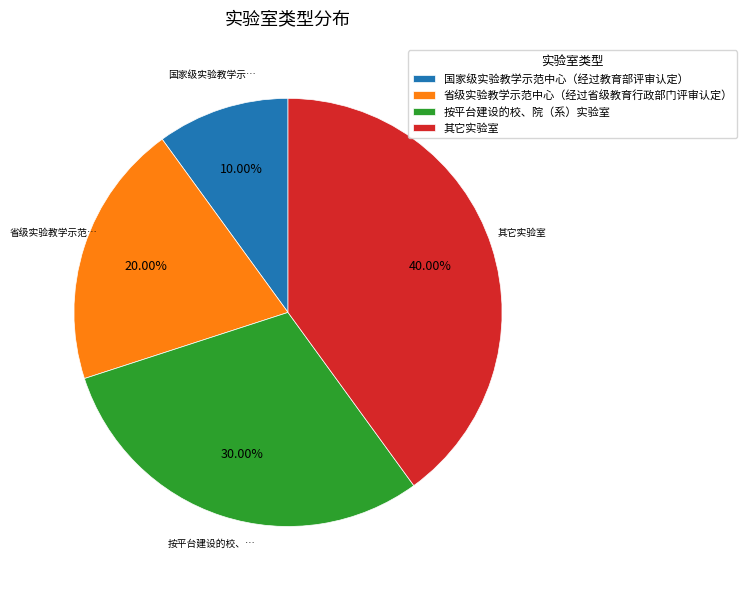

Combined, what portion of the pie is 省级实验教学示范中心（经过省级教育行政部门评审认定） and 其它实验室?

60.0%